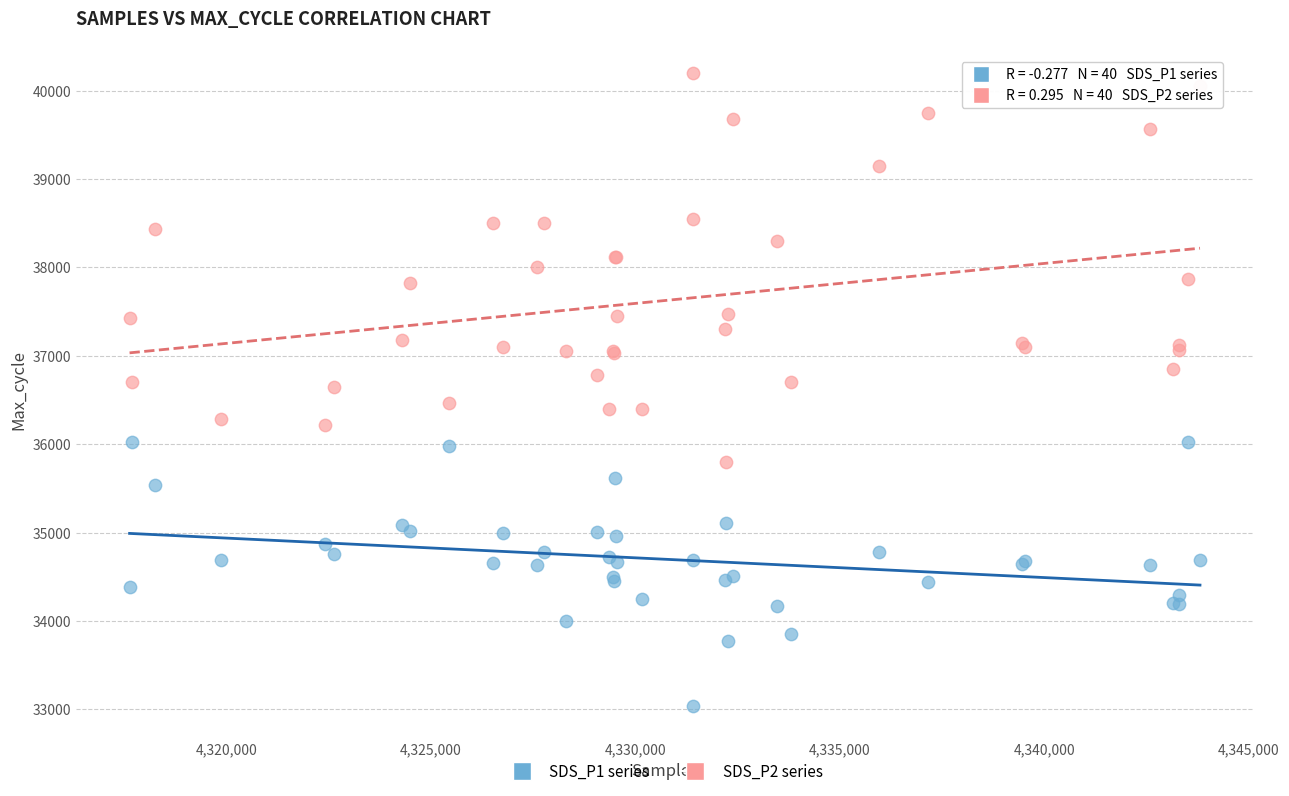

Which series has the widest spread of Y values?

SDS_P2 series